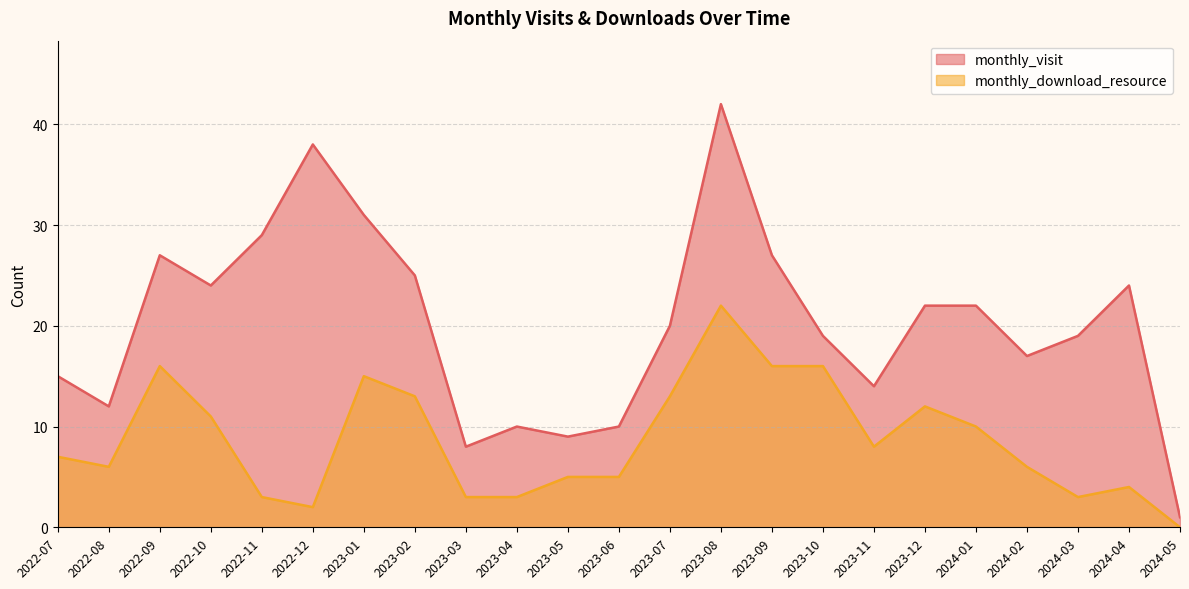

Is it true that monthly_visit equals 11 at 2023-03?

False